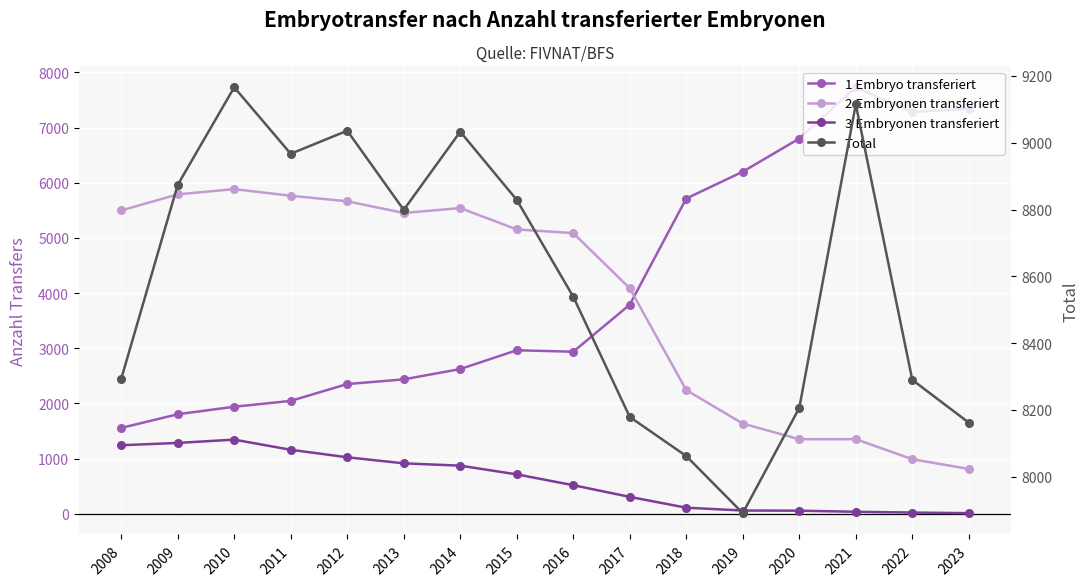

Reading right to left, what are all the values shown in this chart?

1 Embryo transferiert: 7341	7281	7729	6800	6199	5713	3789	2936	2963	2622	2435	2350	2045	1939	1803	1555
2 Embryonen transferiert: 811	988	1351	1350	1634	2240	4085	5086	5153	5540	5451	5663	5763	5884	5788	5497
3 Embryonen transferiert: 10	21	35	55	58	109	305	517	713	871	913	1023	1159	1343	1283	1241
Total: 8162	8290	9115	8206	7891	8062	8179	8539	8829	9033	8799	9036	8967	9166	8874	8293